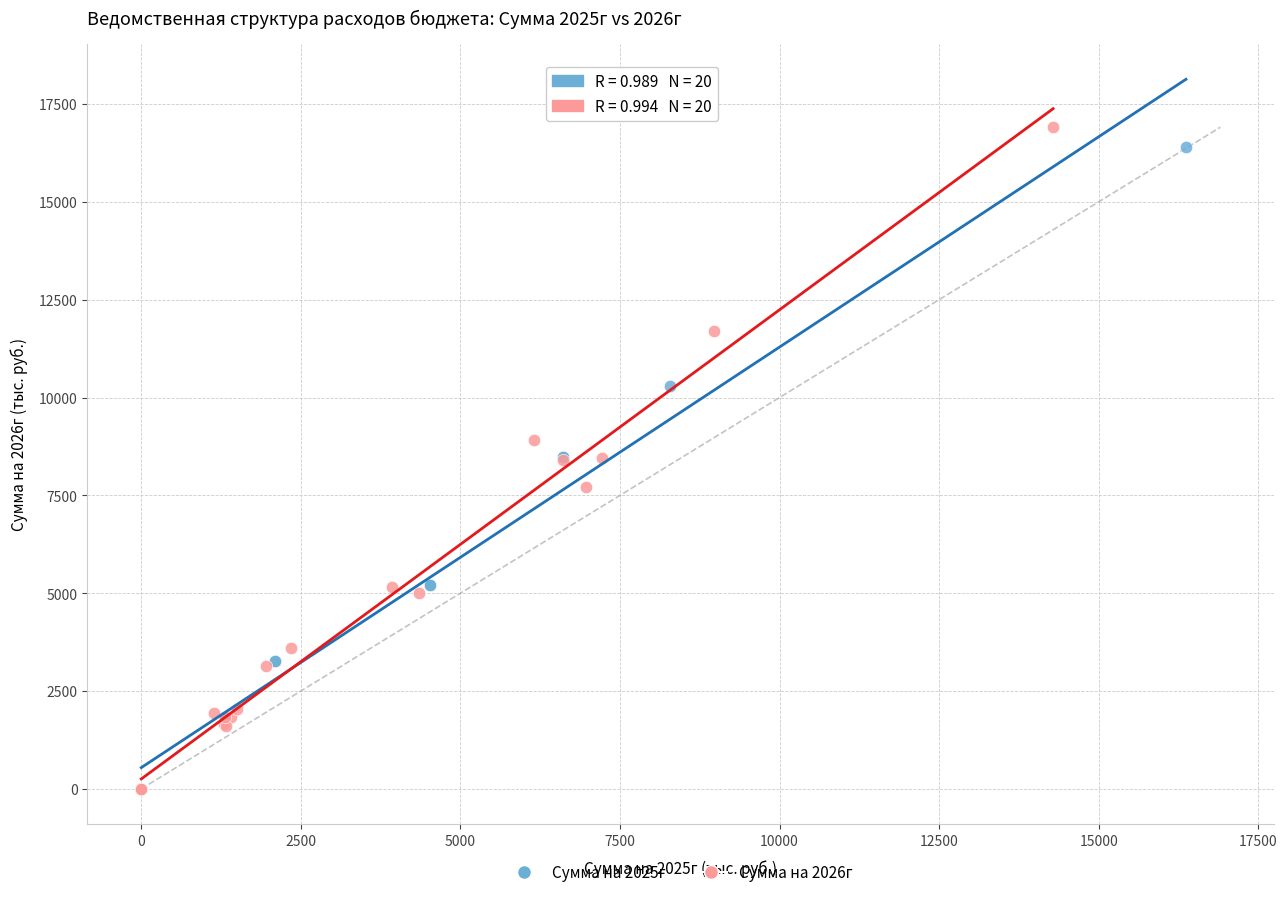

Which series has the largest Y range (max minus min)?

Сумма на 2026г